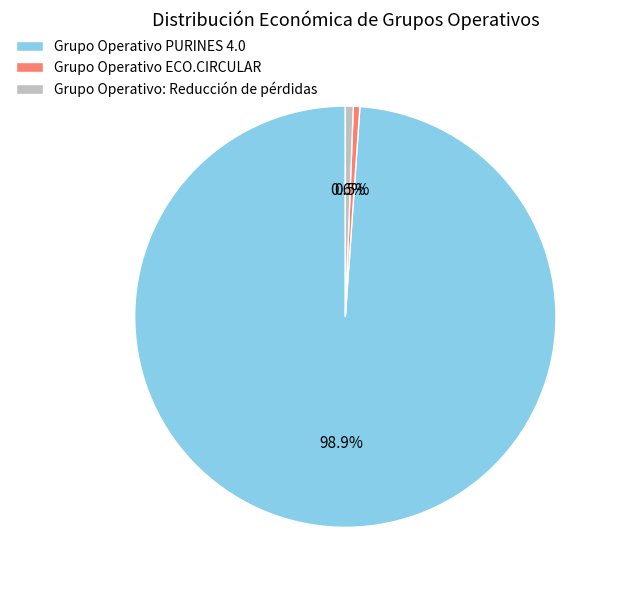

Which slice is the largest?

Grupo Operativo PURINES 4.0